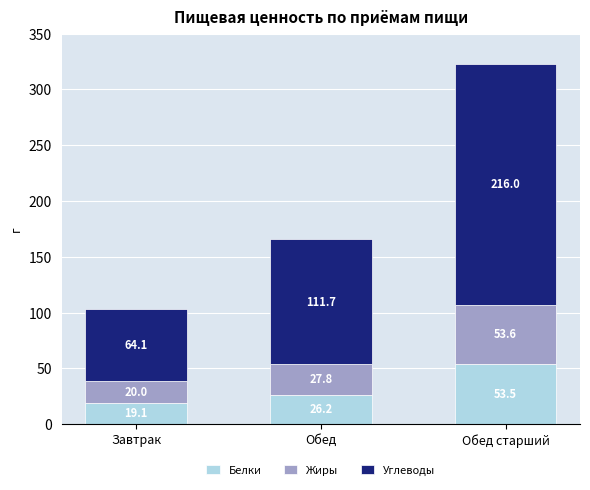

How many bars are there in total?

3